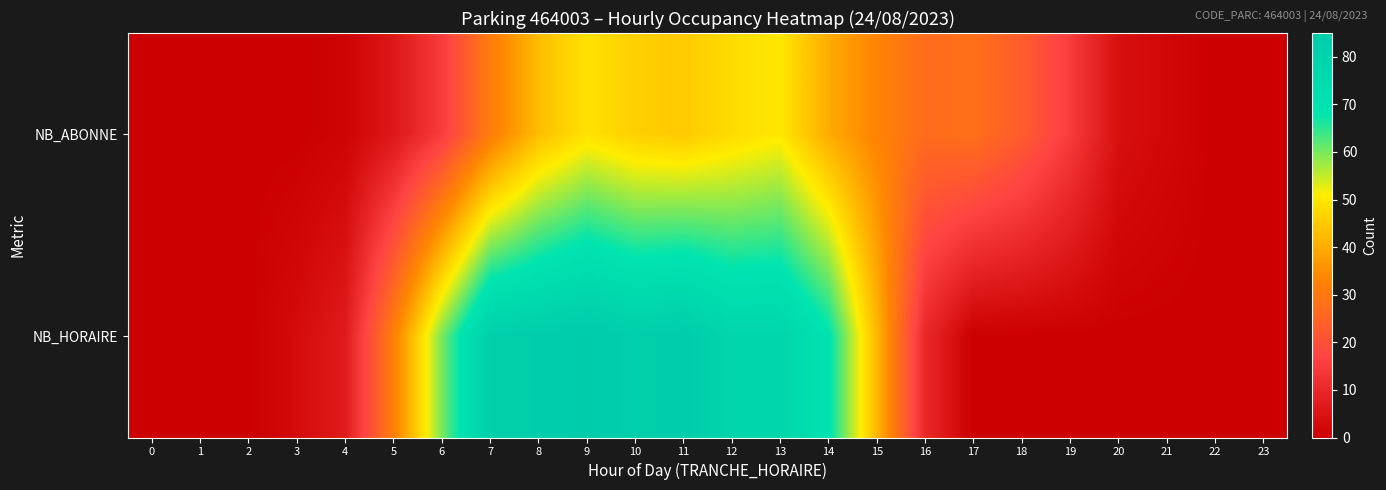

Reading right to left, extract all data points from this chart.

NB_ABONNE: 23=0	22=0	21=2	20=4	19=15	18=23	17=28	16=27	15=33	14=40	13=50	12=48	11=45	10=46	9=49	8=43	7=31	6=15	5=6	4=1	3=0	2=0	1=0	0=0
NB_HORAIRE: 23=0	22=0	21=0	20=0	19=0	18=0	17=0	16=10	15=42	14=69	13=78	12=78	11=84	10=82	9=85	8=83	7=82	6=60	5=32	4=7	3=3	2=0	1=0	0=0